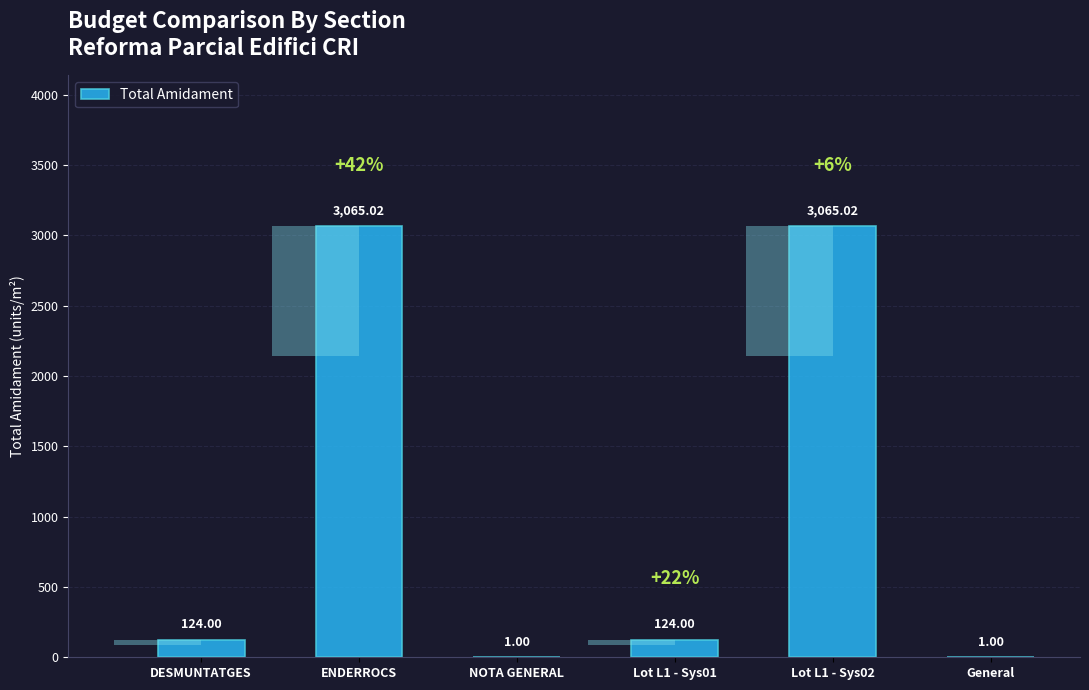

List the labels in order of value, smallest first.

NOTA GENERAL, General, DESMUNTATGES, Lot L1 - Sys01, ENDERROCS, Lot L1 - Sys02